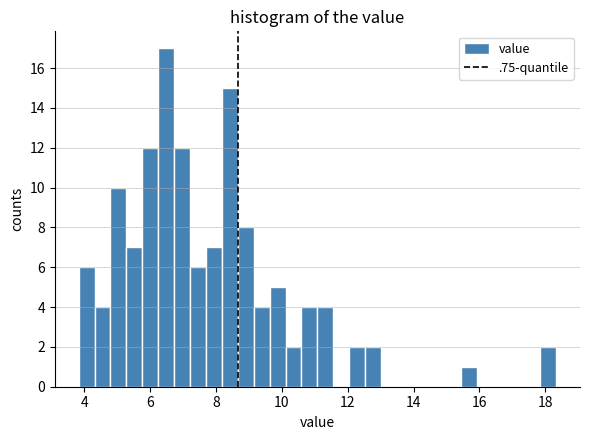

Read against the x-axis, roughly where is the centre of the tallest bar?

6.4